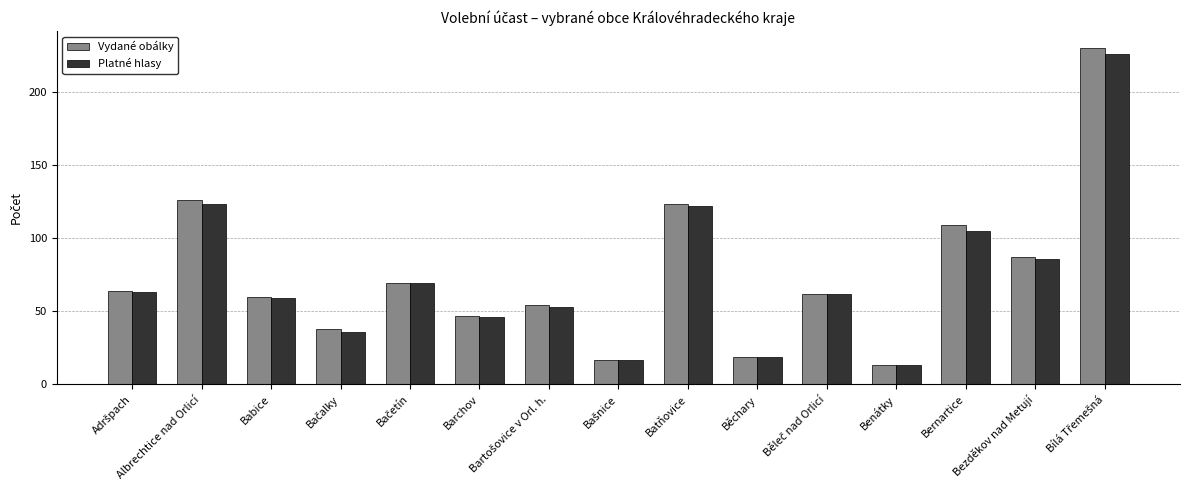

What is the highest value of the Vydané obálky series?

230